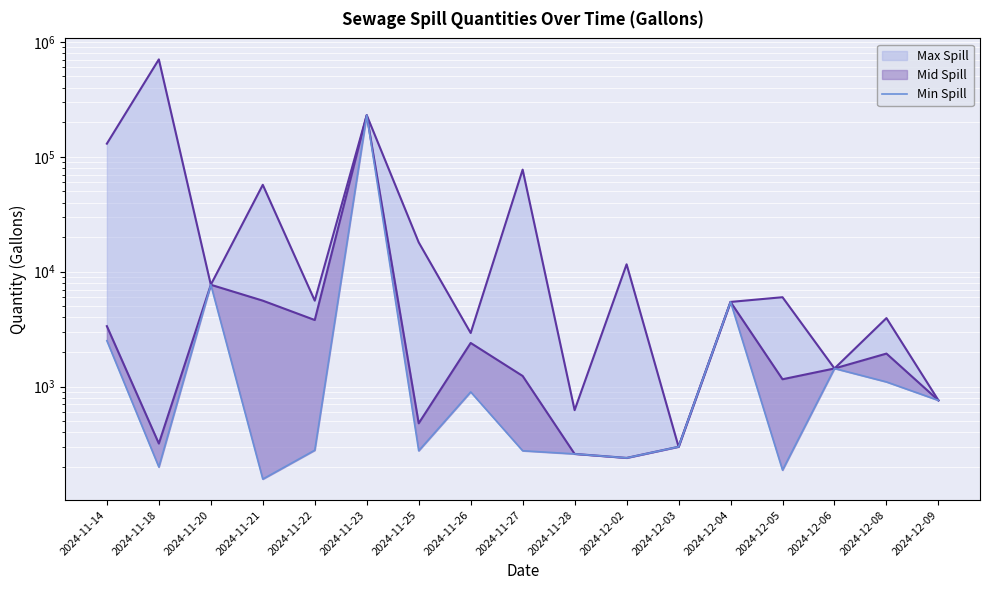

Reading right to left, what are all the values shown in this chart?

2024-12-09=760	2024-12-08=1100	2024-12-06=1440	2024-12-05=188	2024-12-04=5460	2024-12-03=300	2024-12-02=240	2024-11-28=260	2024-11-27=277	2024-11-26=900	2024-11-25=277	2024-11-23=230000	2024-11-22=280	2024-11-21=157	2024-11-20=7700	2024-11-18=200	2024-11-14=2510